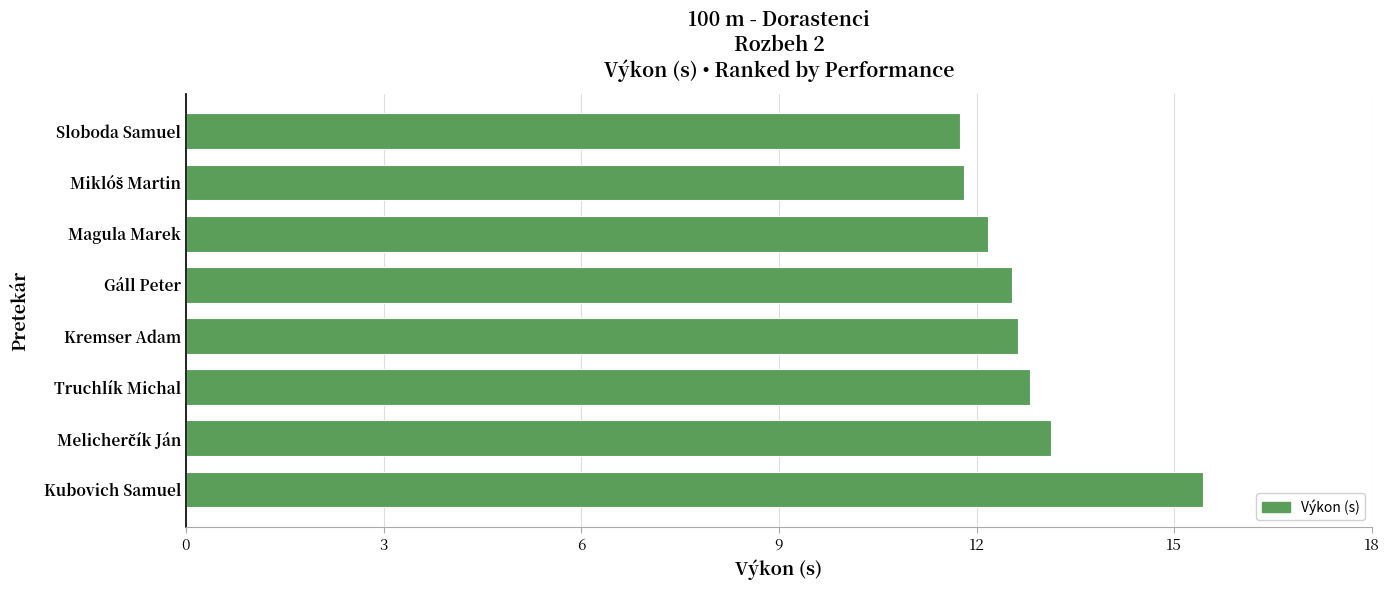

True or false: the data shows 12.8 at Truchlík Michal.

True